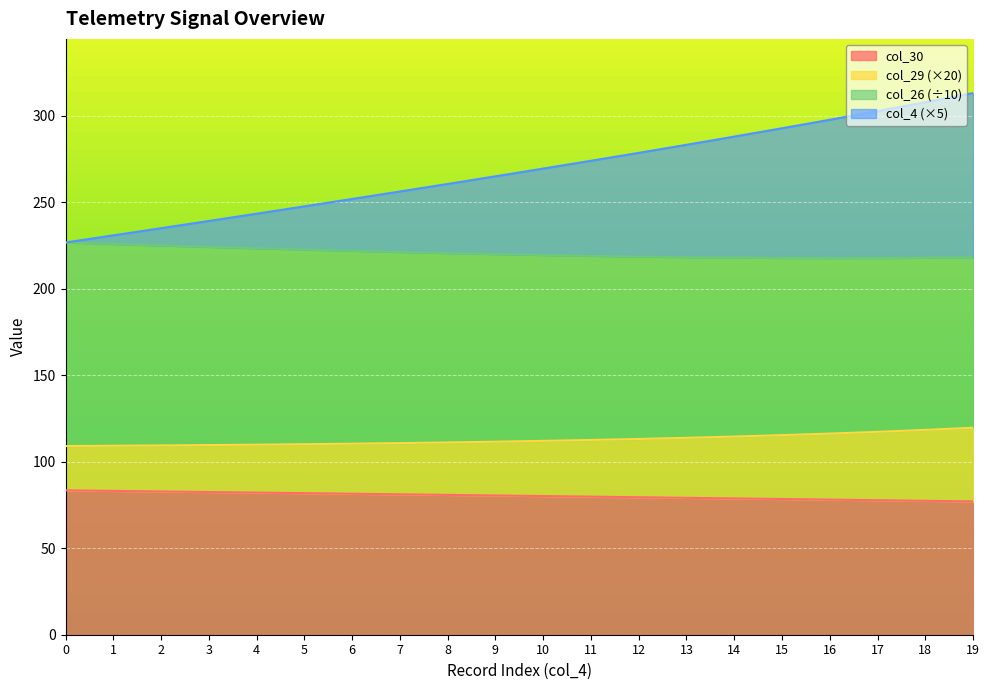

At which label is col_29 closest to 114?

13